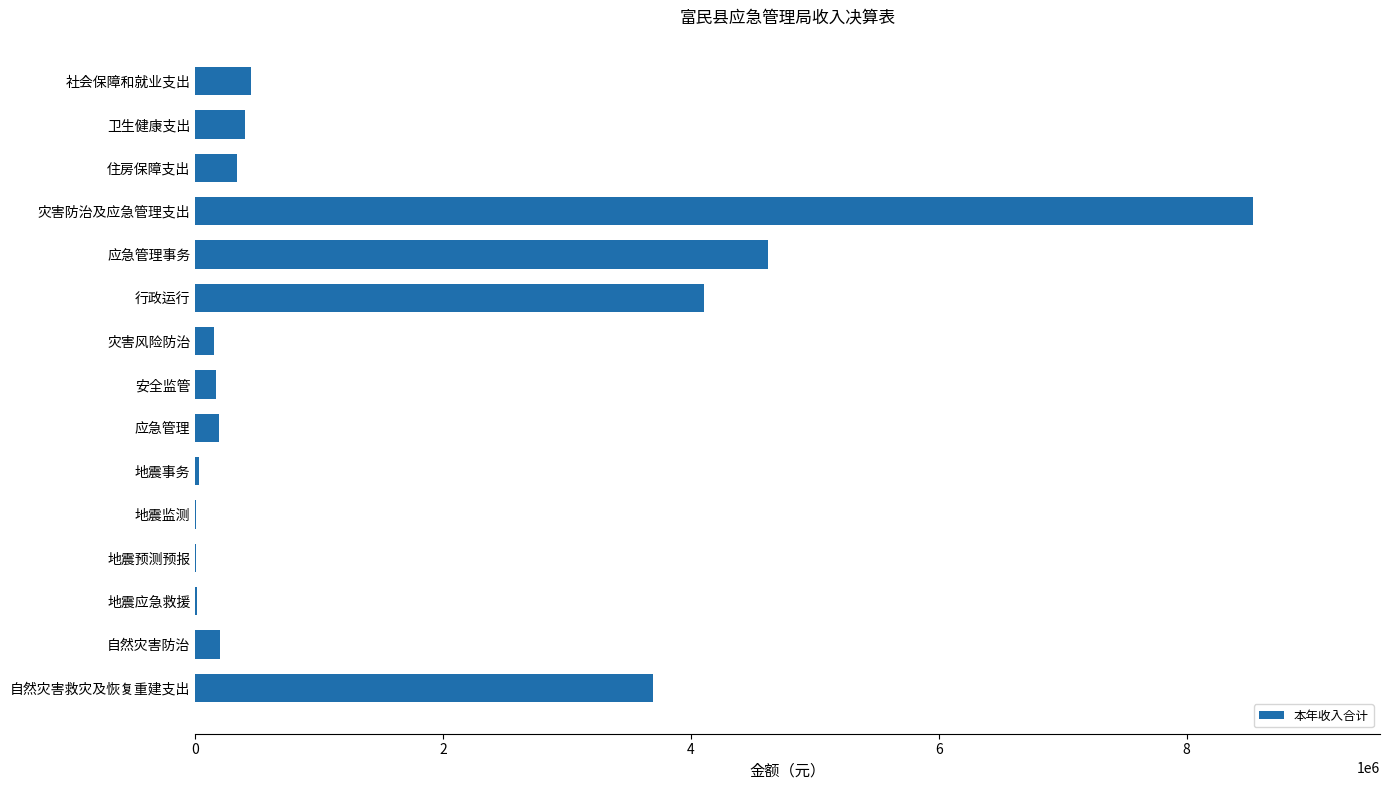

Which has a higher value, 安全监管 or 社会保障和就业支出?

社会保障和就业支出